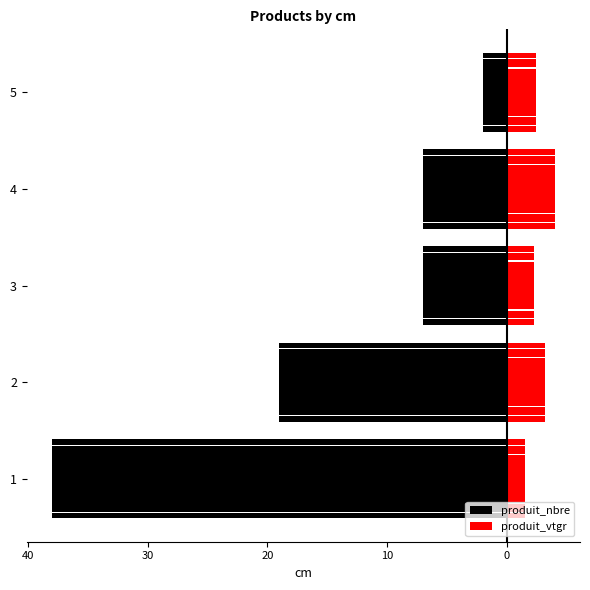

True or false: produit_nbre has a value of -3.3 at 4.

False